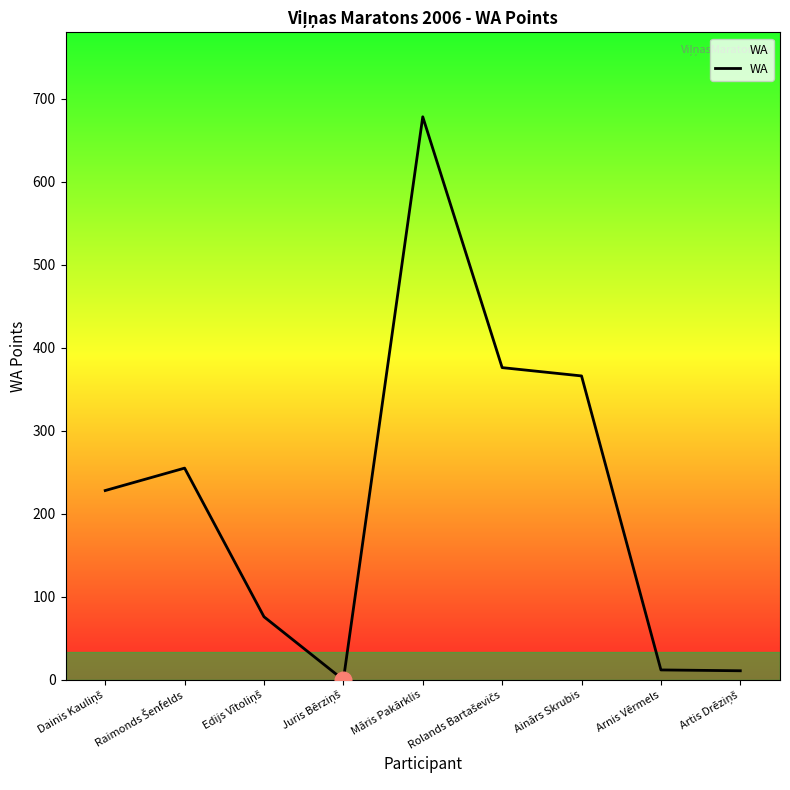

Is it true that the value at Ainārs Skrubis is 366?

True